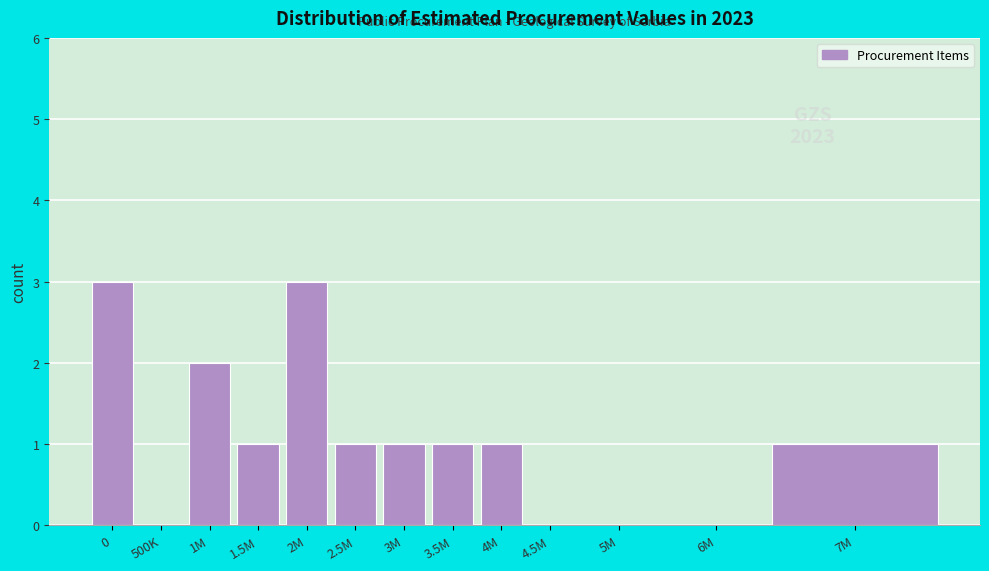

Reading right to left, extract all data points from this chart.

7M=1	6M=0	5M=0	4.5M=0	4M=1	3.5M=1	3M=1	2.5M=1	2M=3	1.5M=1	1M=2	500K=0	0=3